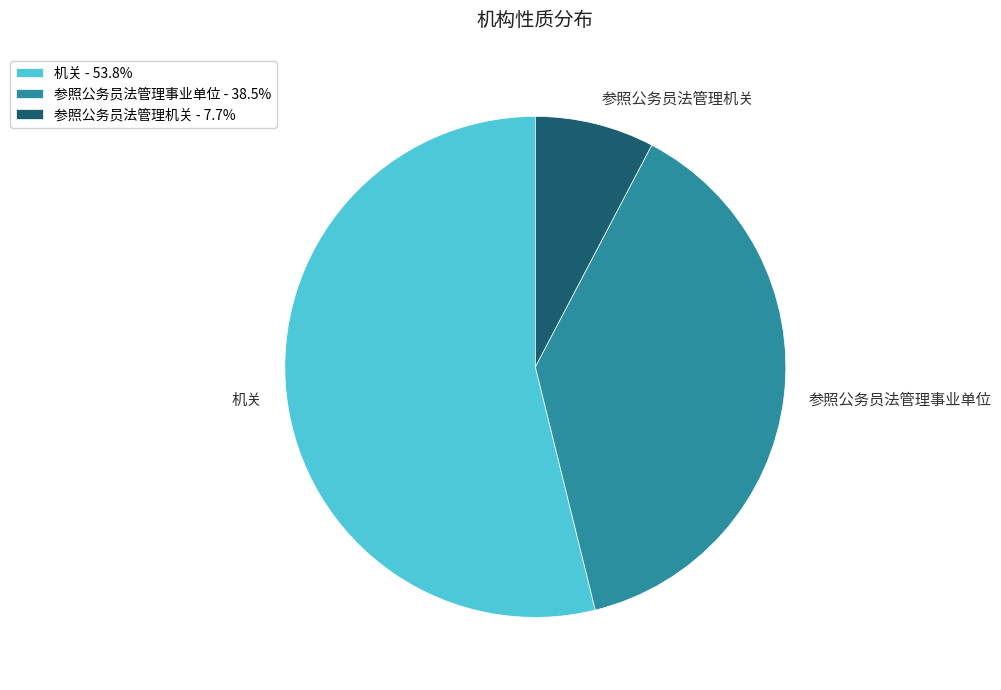

Do 参照公务员法管理事业单位 - 38.5% and 参照公务员法管理机关 - 7.7% together represent more than half of the pie?

No